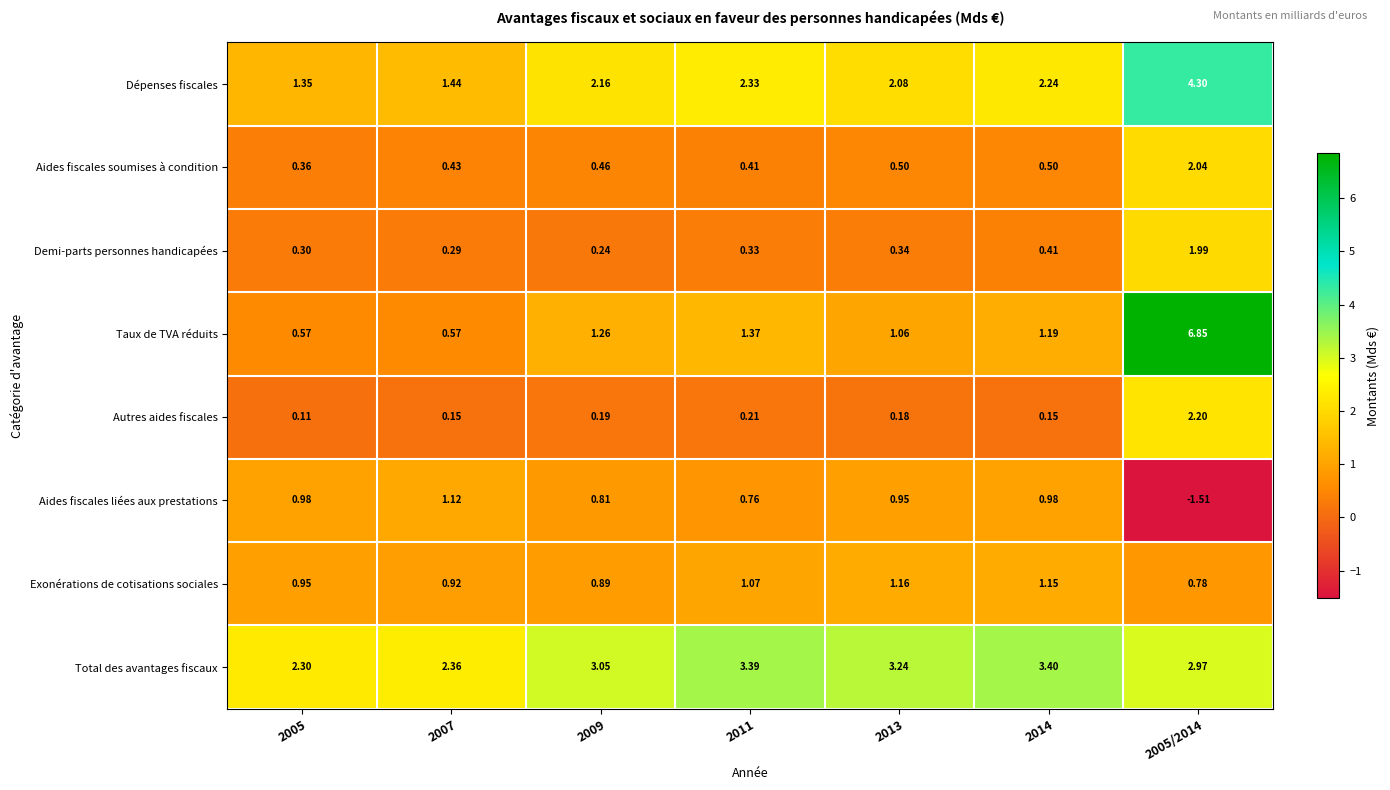

Which series has the largest total across all categories?

Total des avantages fiscaux